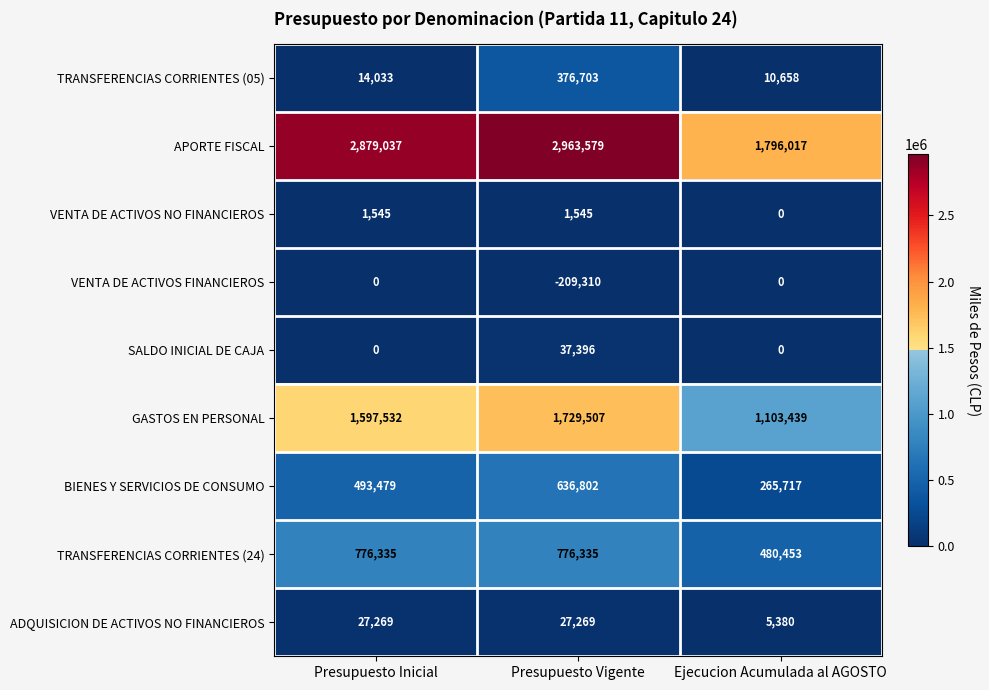

The value of BIENES Y SERVICIOS DE CONSUMO at Ejecucion Acumulada al AGOSTO is 265717. True or false?

True